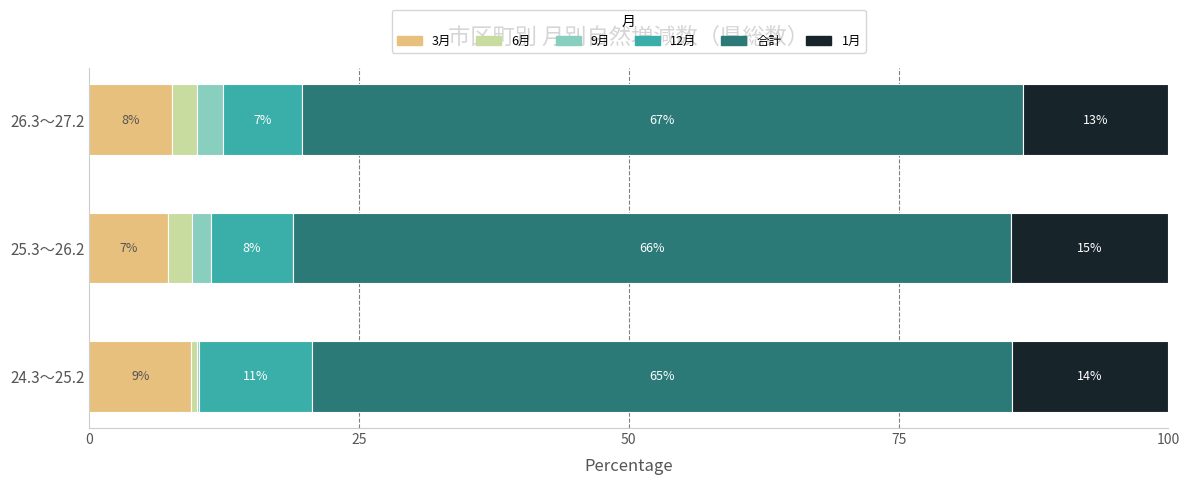

What are all the series names shown in the legend?

3月, 6月, 9月, 12月, 合計, 1月